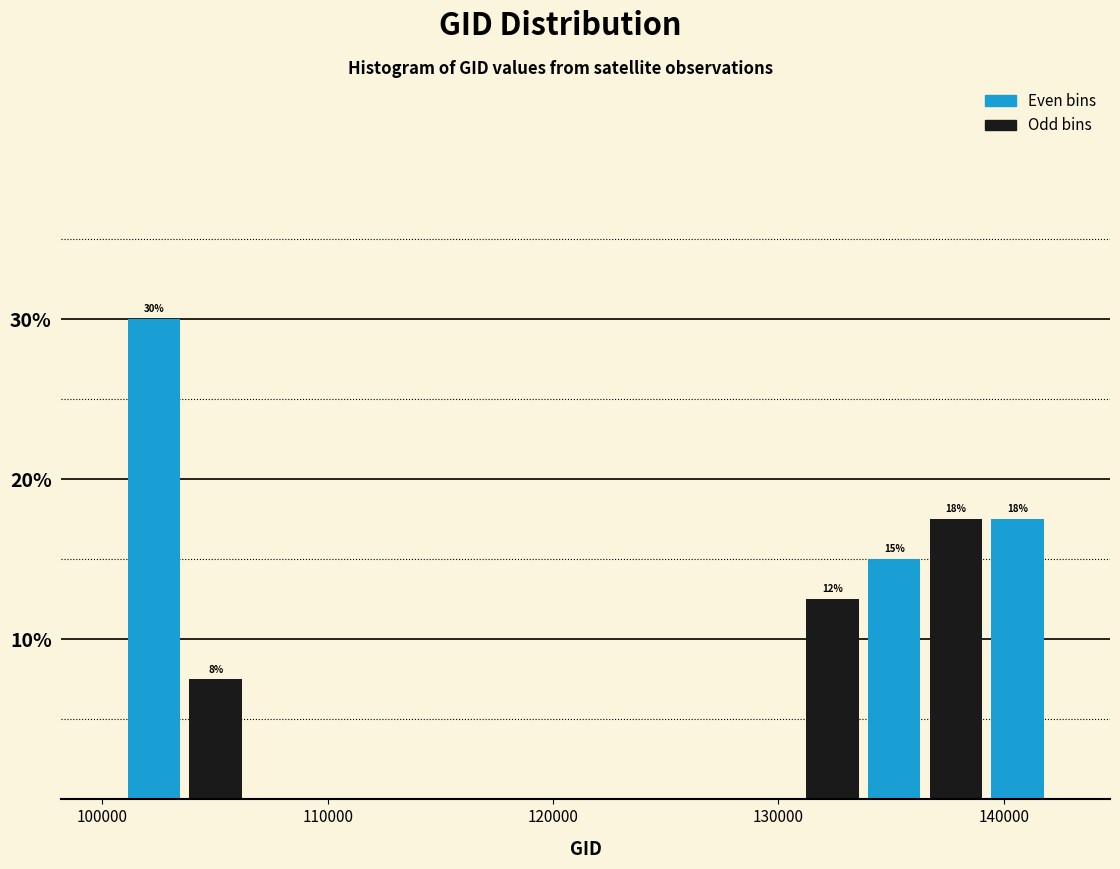

Around what value on the x-axis is the tallest bar? Give the approximate position of its centre, as read against the axis.

102000